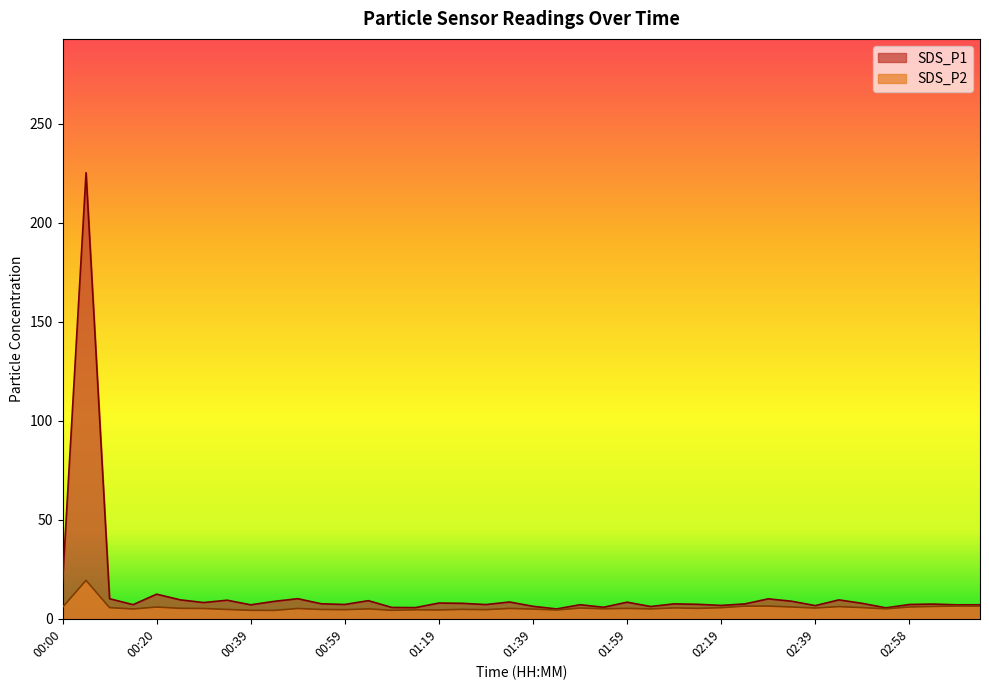

True or false: SDS_P1 and SDS_P2 cross at least once.

False